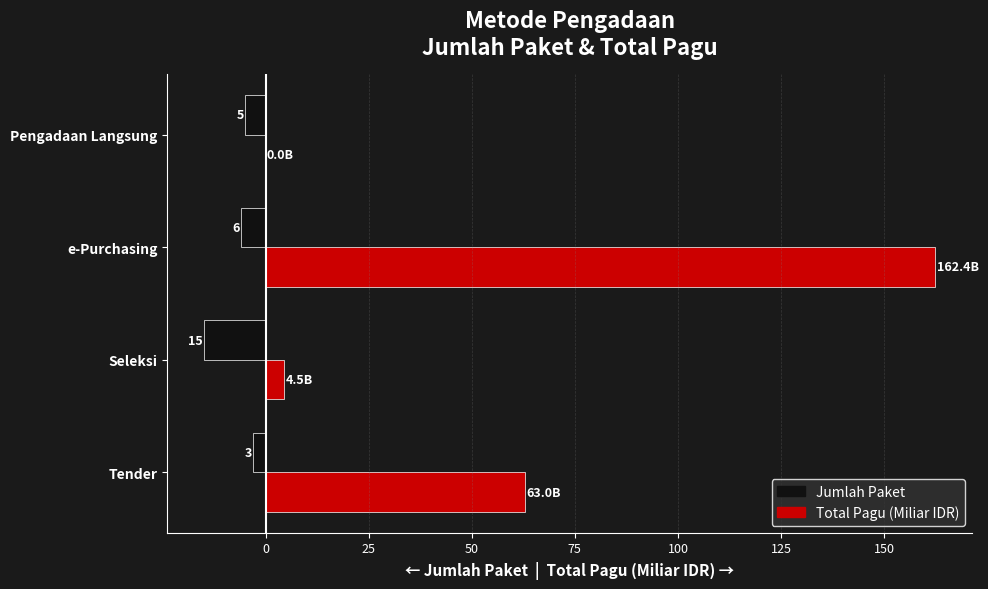

What are all the series names shown in the legend?

Jumlah Paket, Total Pagu (Miliar IDR)